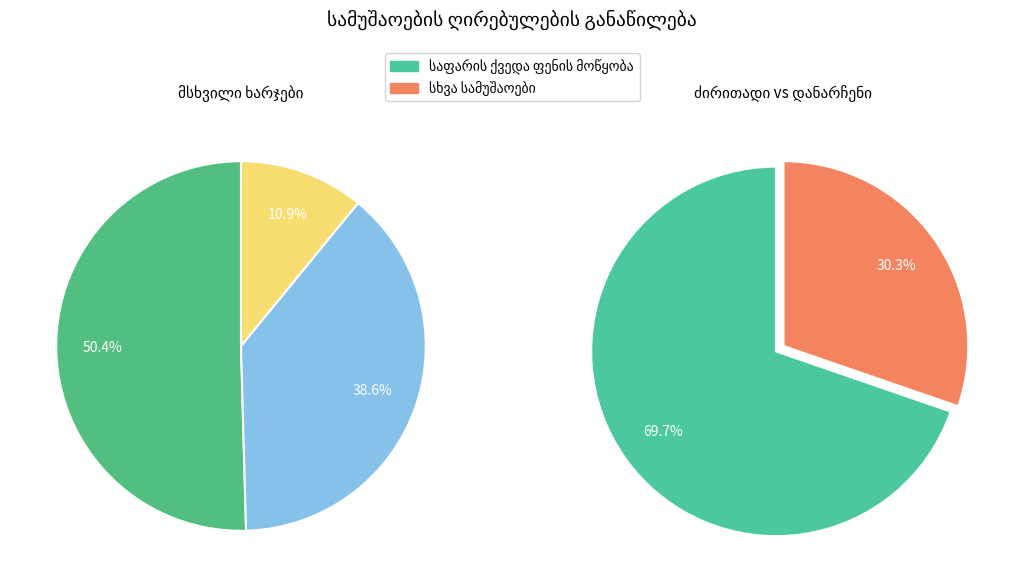

To the nearest percent, what percentage of the pie is თხრილის შევსება ღორღით?

9%